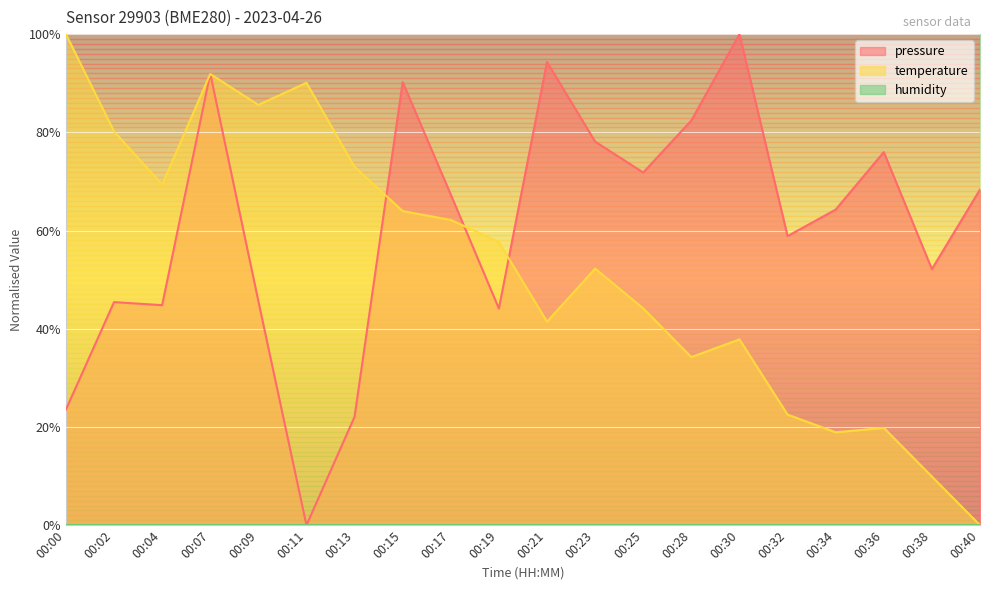

Reading left to right, extract all data points from this chart.

pressure: 23.5	45.4	44.8	92.0	45.6	0.0	22.1	90.2	67.3	44.1	94.3	78.1	71.8	82.4	100.0	58.9	64.3	76.0	52.1	68.4
temperature: 100.0	80.2	69.4	91.9	85.6	90.1	73.0	64.0	62.2	57.7	41.4	52.3	44.1	34.2	37.8	22.5	18.9	19.8	9.9	0.0